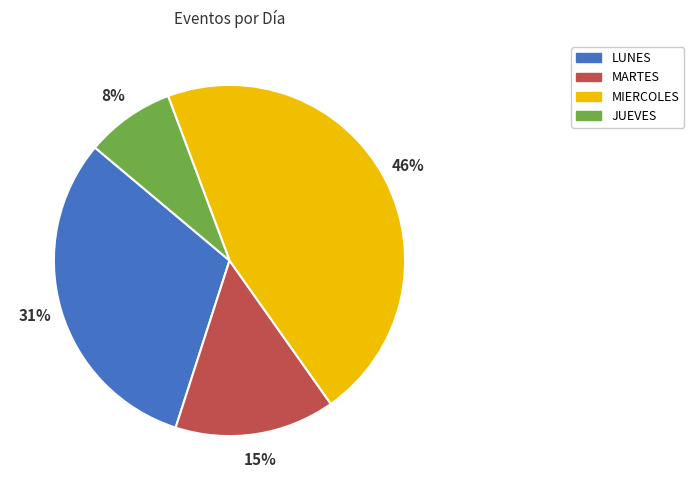

To the nearest percent, what portion does MARTES represent?

15%